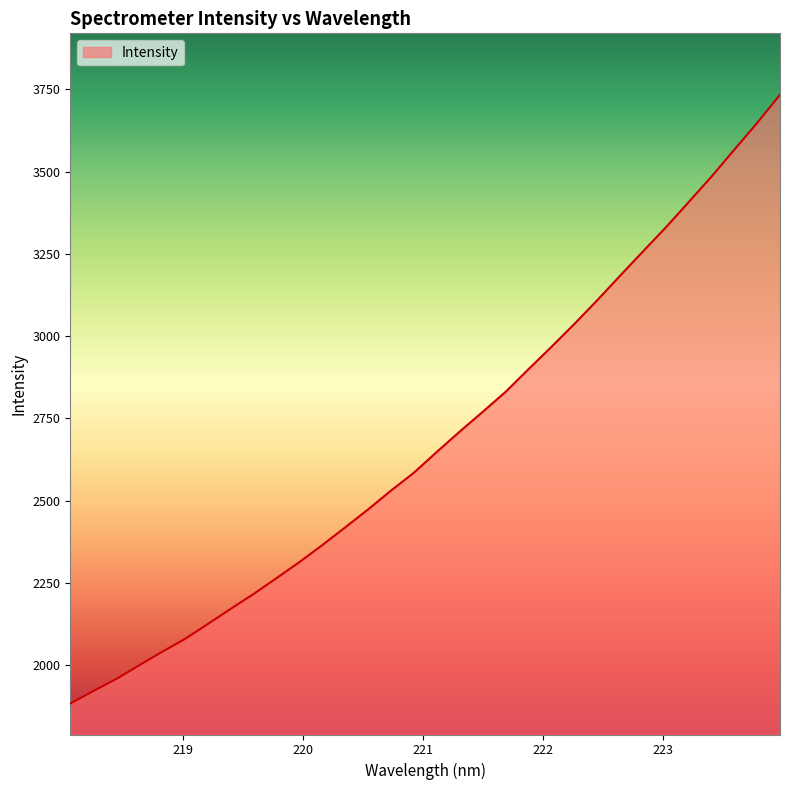

What is the minimum value shown in the chart?

1883.8